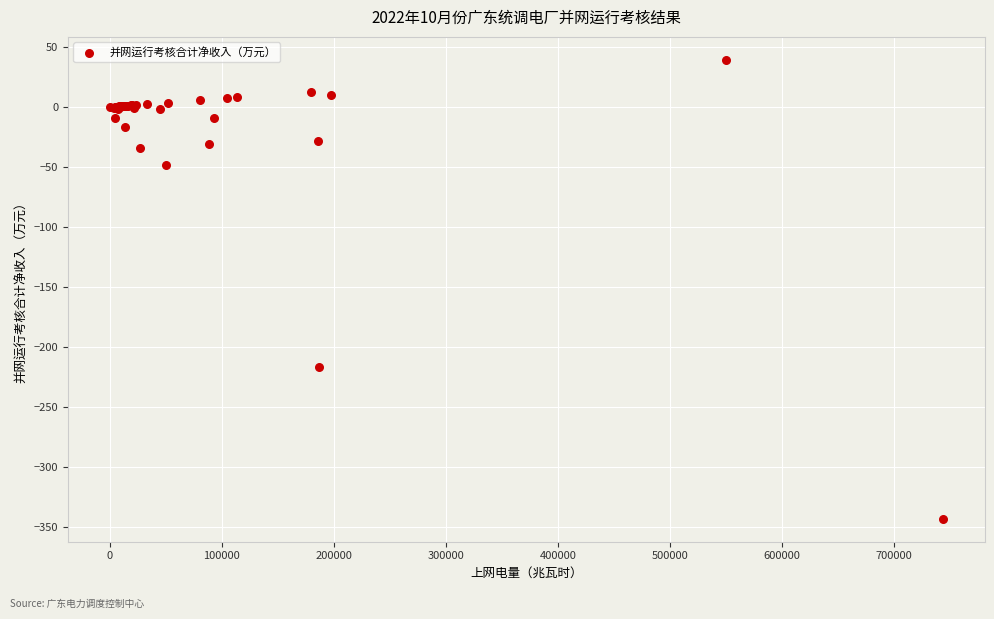

What Y value in the scatter plot is closest to -151?

-216.5